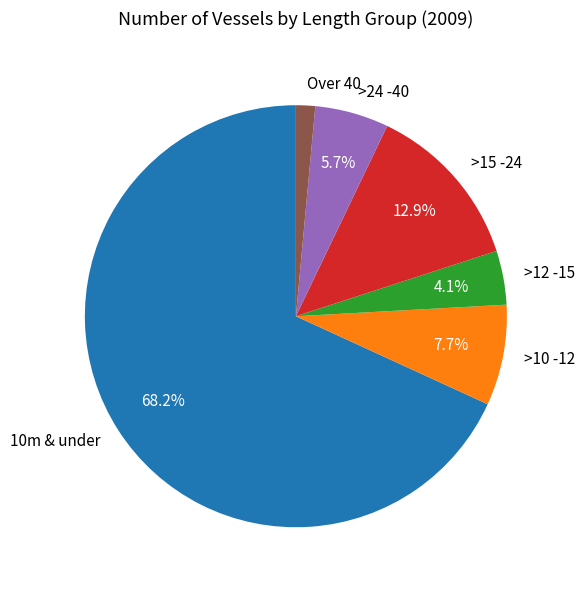

How much of the chart is everything except >15 -24?

87.1%